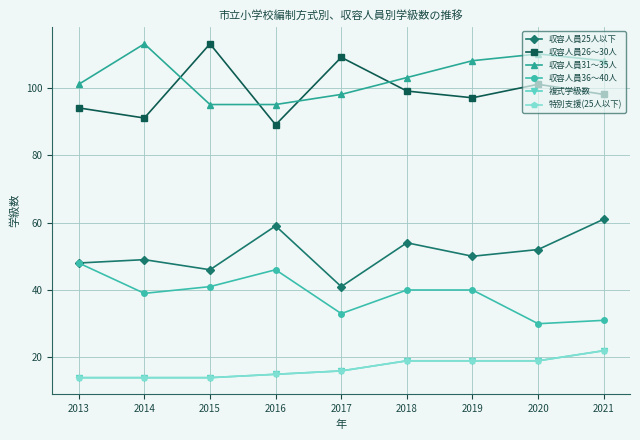

Does the chart have visible grid lines?

Yes